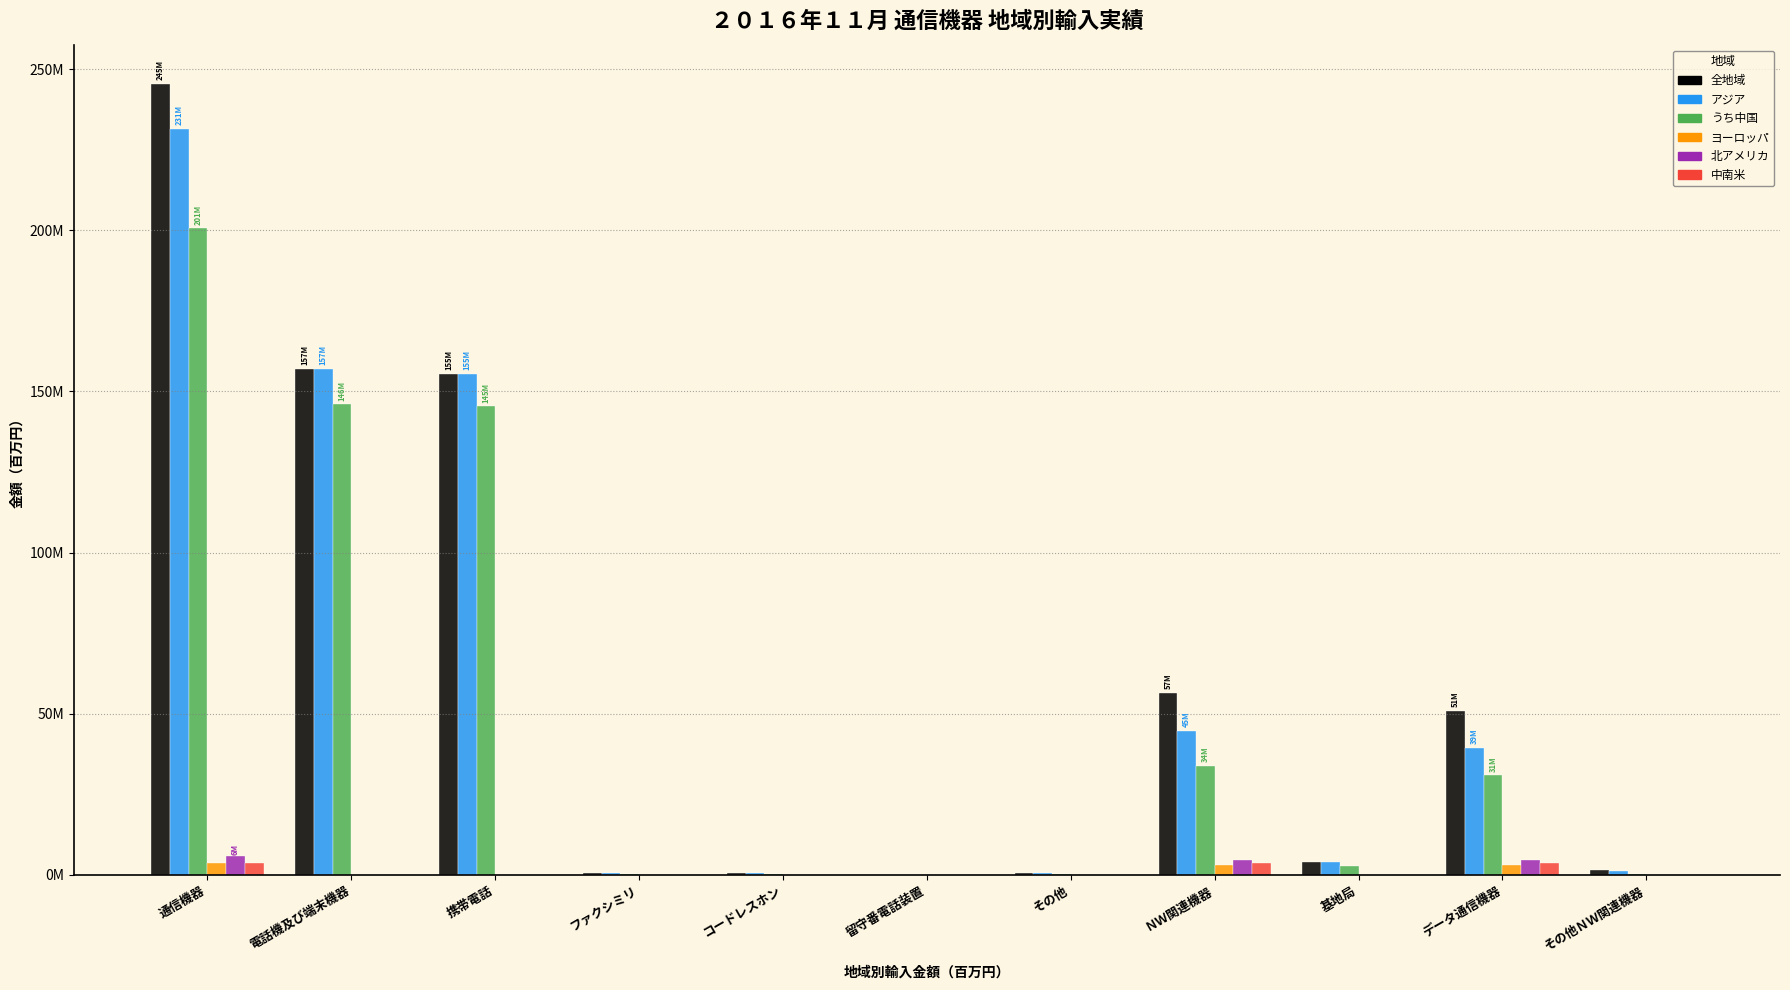

Reading left to right, transcribe all the data shown in this chart.

全地域: 245311215	157001055	155495146	458982	509484	777	536666	56533187	4133610	50949110	1450467
アジア: 231459303	156959860	155479044	456499	507424	777	516116	44752783	4073338	39406598	1272847
うち中国: 200777955	145988750	145338785	196939	274812	777	177437	33886144	2605224	30925078	355842
ヨーロッパ: 3617090	23623	10889	2483	854	0	9397	3079784	54407	2979107	46270
北アメリカ: 5998628	16661	4648	0	1206	0	10807	4717889	2204	4614015	101670
中南米: 3813042	565	565	0	0	0	0	3569354	0	3541180	28174